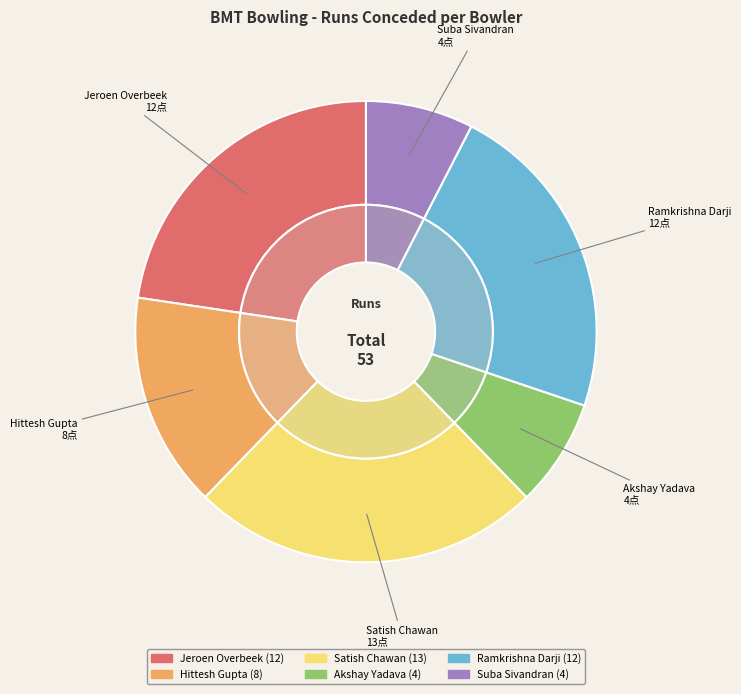

To the nearest percent, what is the combined percentage of Jeroen Overbeek and Satish Chawan?

47%